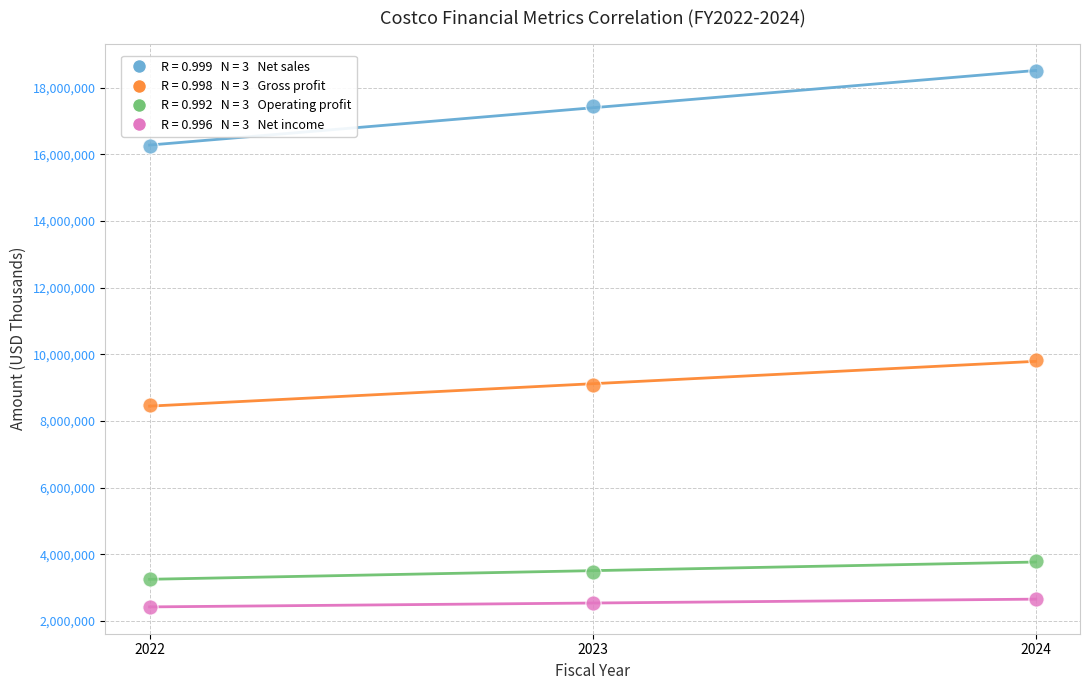

Across all data points, what is the average X value?

2023